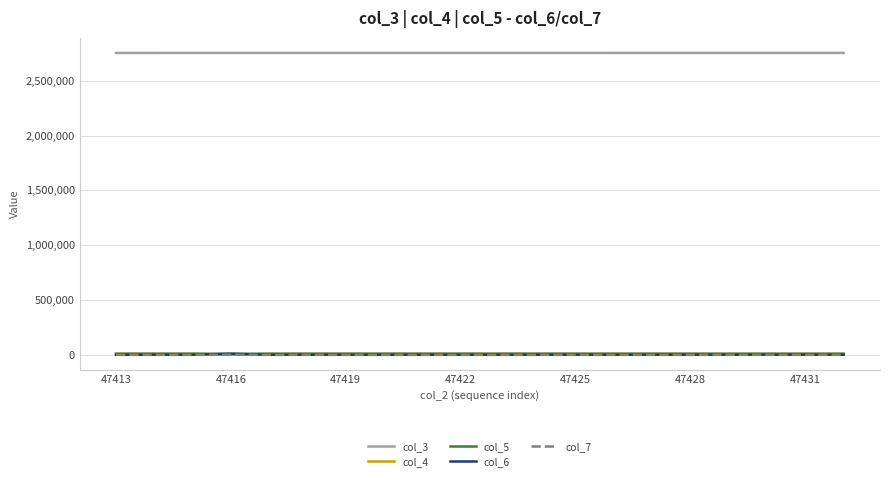

What is the lowest value of the col_6 series?

603